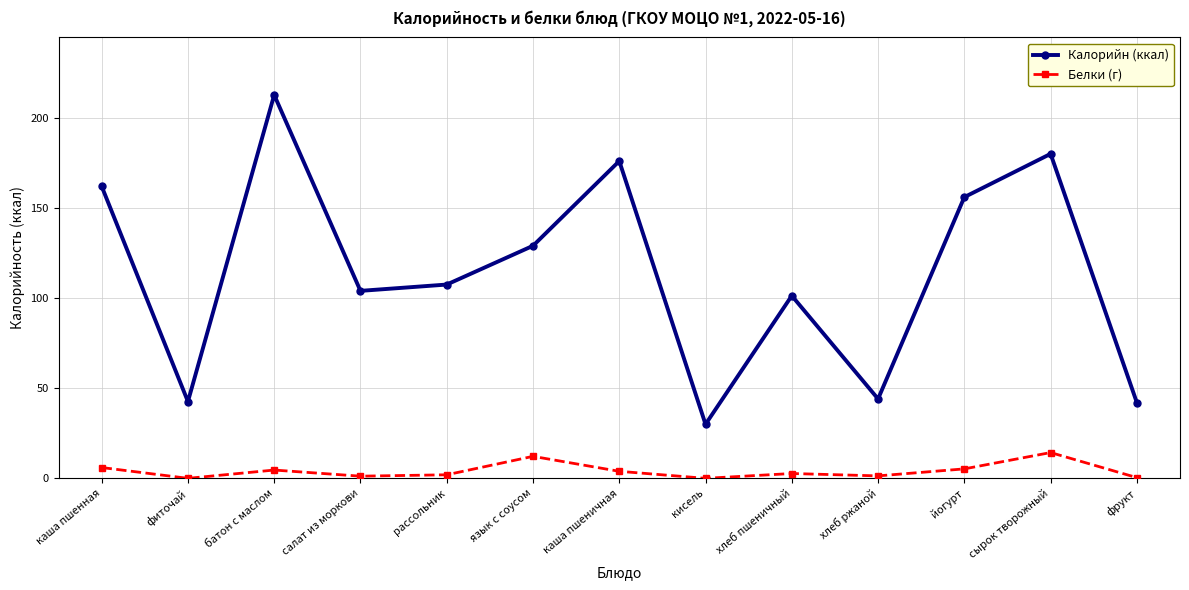

What is the spread (max minus min) of values at каша пшенная?

156.0